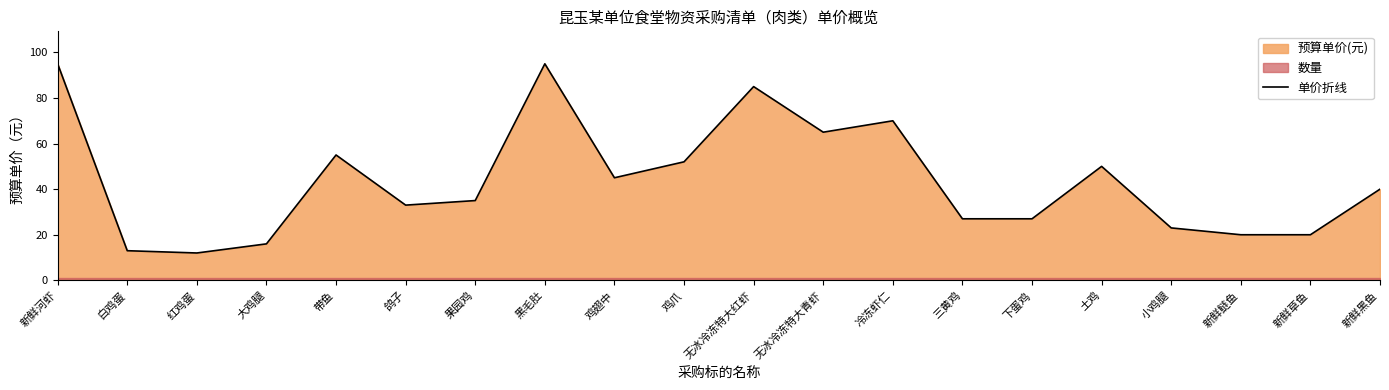

What position from the right is 无冰冷冻特大红虾?

10